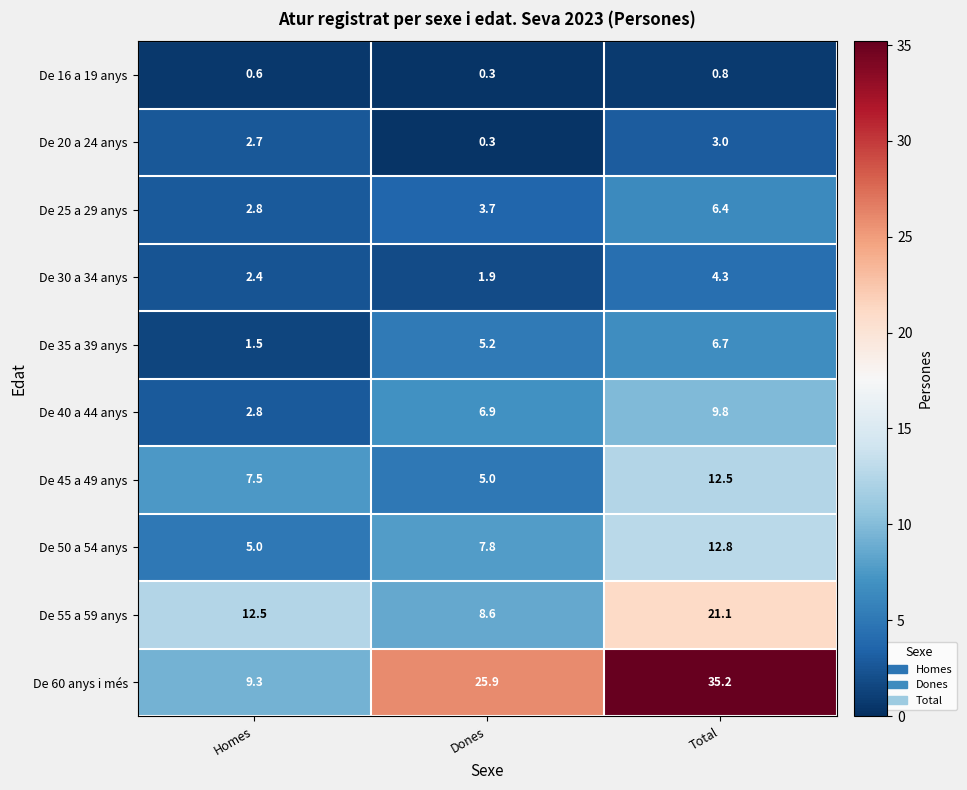

How many categories are shown in the chart?

3